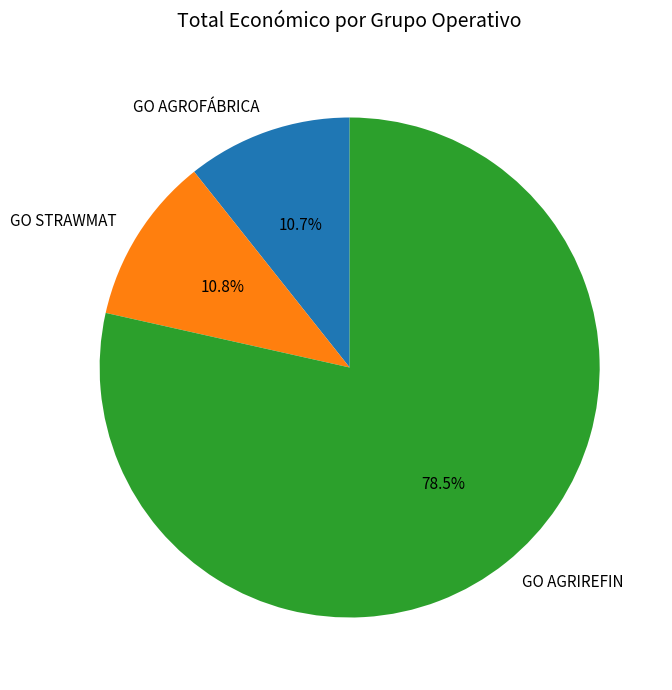

What is the total percentage of GO AGROFÁBRICA and GO STRAWMAT?

21.5%